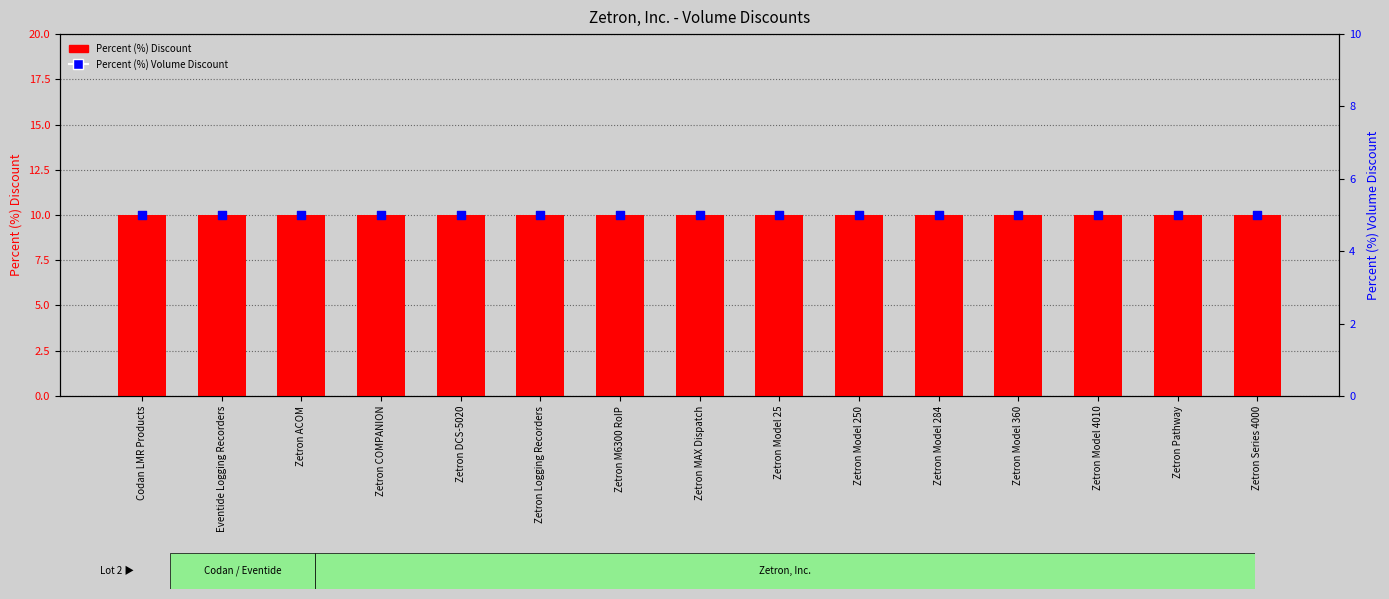

What are all the series names shown in the legend?

Percent (%) Discount, Percent (%) Volume Discount